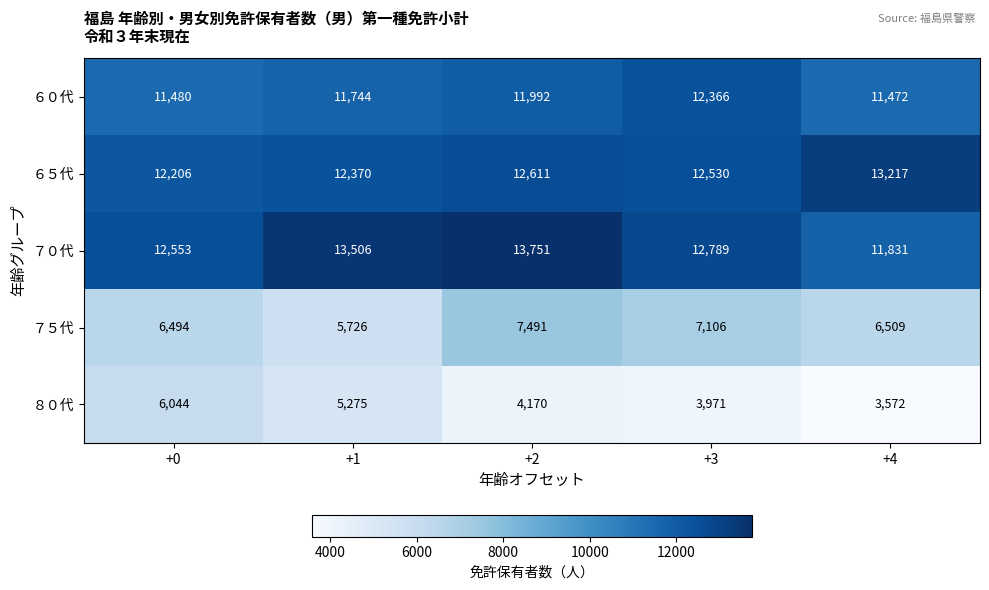

List the series in order of their peak value, lowest first.

８０代, ７５代, ６０代, ６５代, ７０代